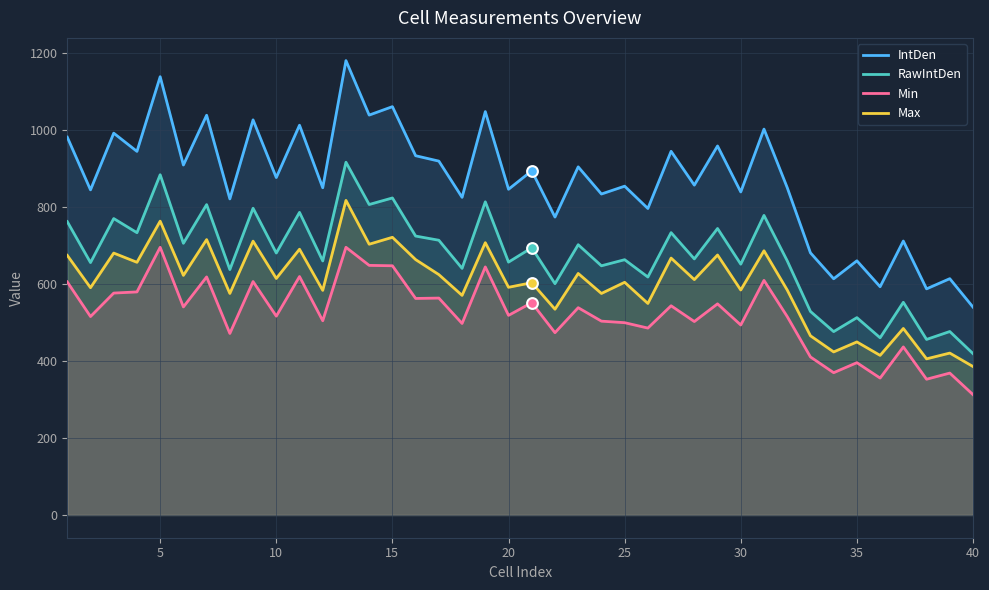

Which series has the largest total across all categories?

IntDen